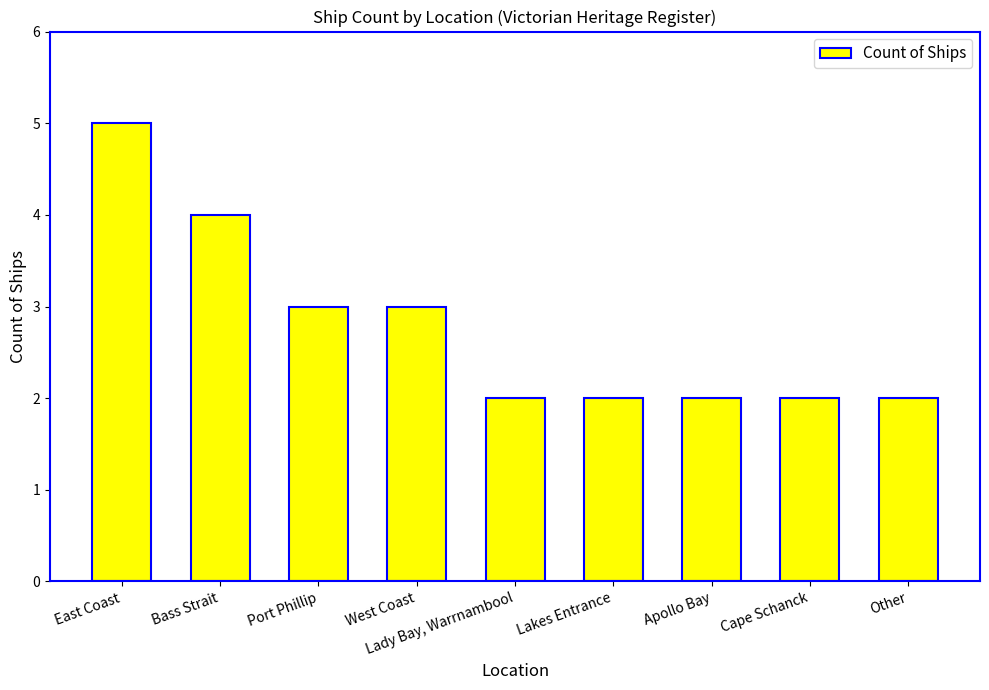

How many data points does each series have?

9